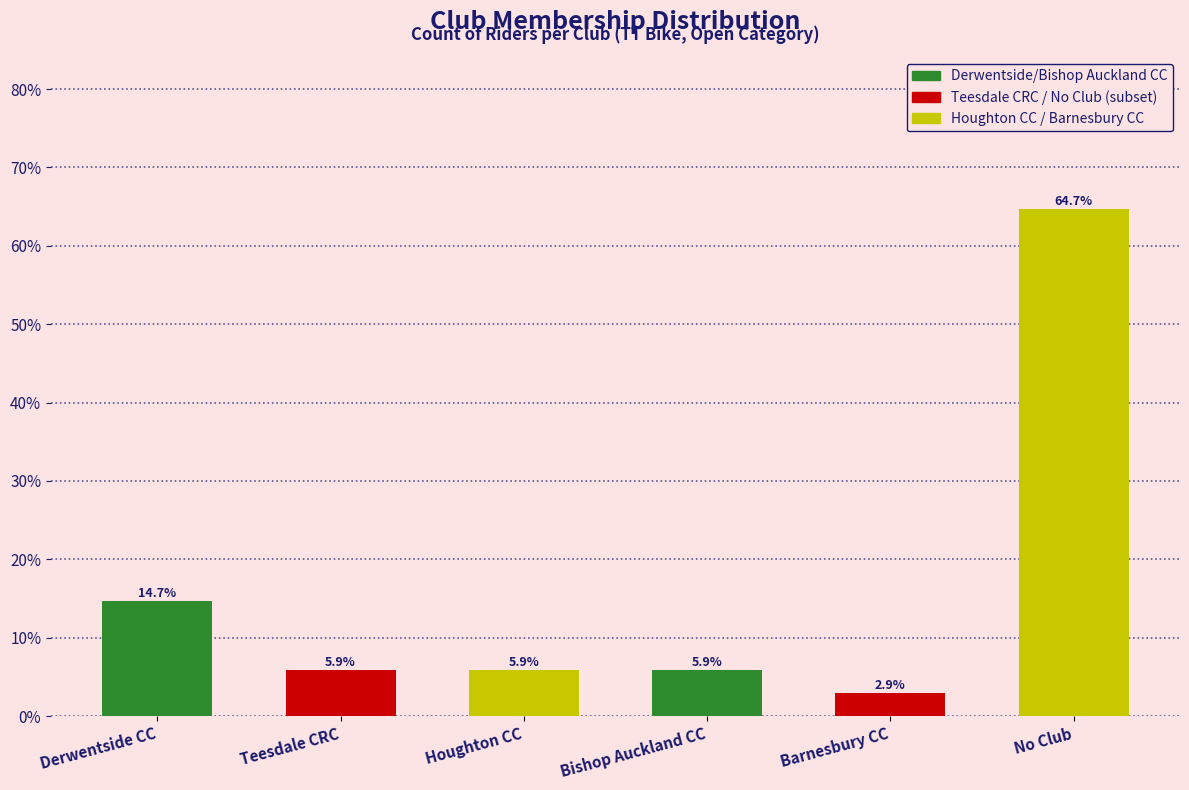

Reading right to left, list all the values displayed in this chart.

No Club=64.7	Barnesbury CC=2.9	Bishop Auckland CC=5.9	Houghton CC=5.9	Teesdale CRC=5.9	Derwentside CC=14.7